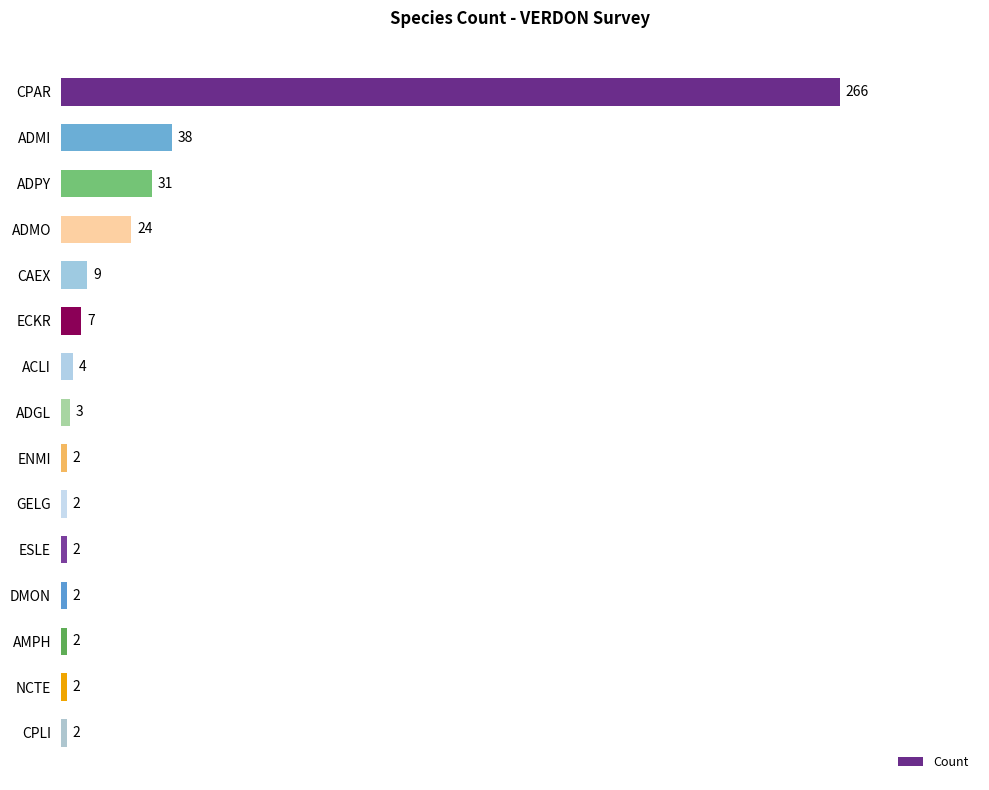

What is the sum of all values?

396